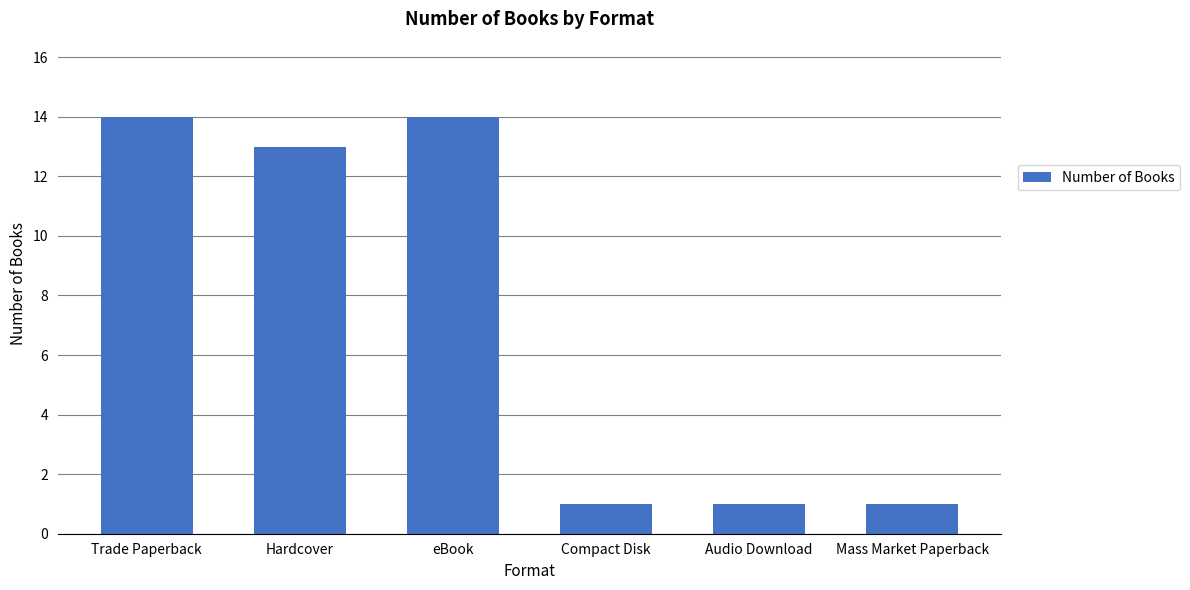

Reading right to left, extract all data points from this chart.

Mass Market Paperback=1	Audio Download=1	Compact Disk=1	eBook=14	Hardcover=13	Trade Paperback=14